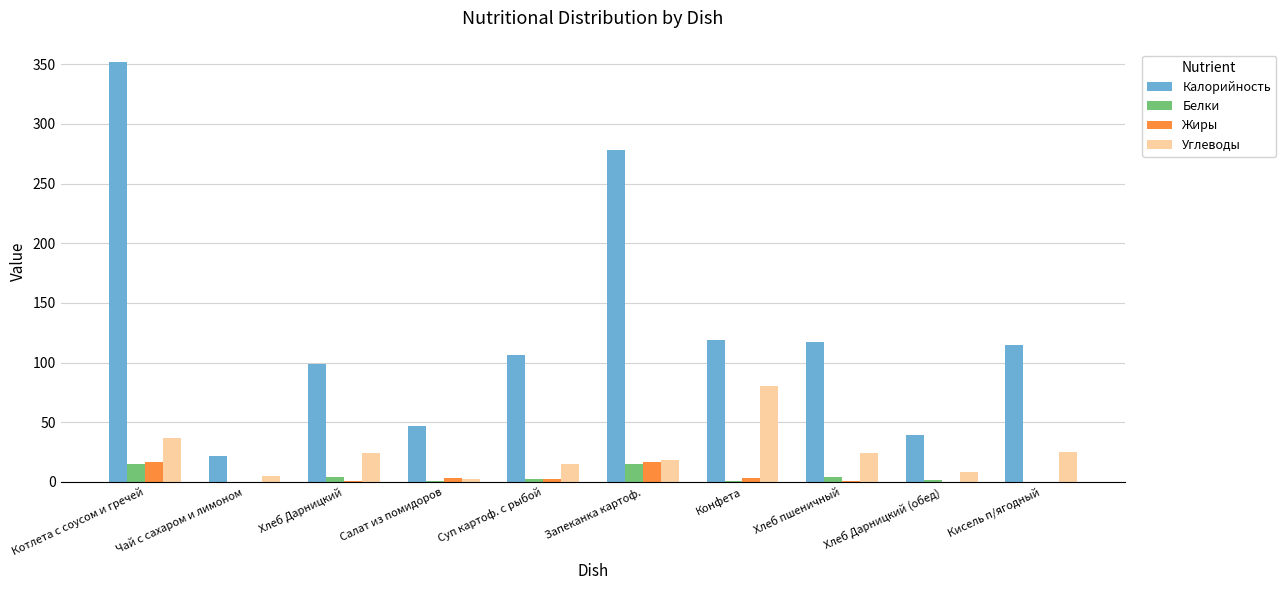

What are all the series names shown in the legend?

Калорийность, Белки, Жиры, Углеводы